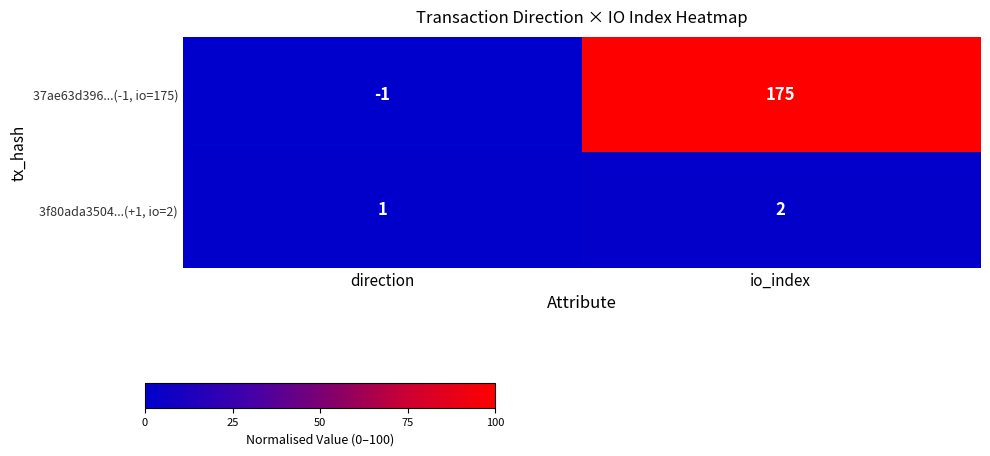

What is the sum of all 37ae63d396...(-1, io=175) values?

174